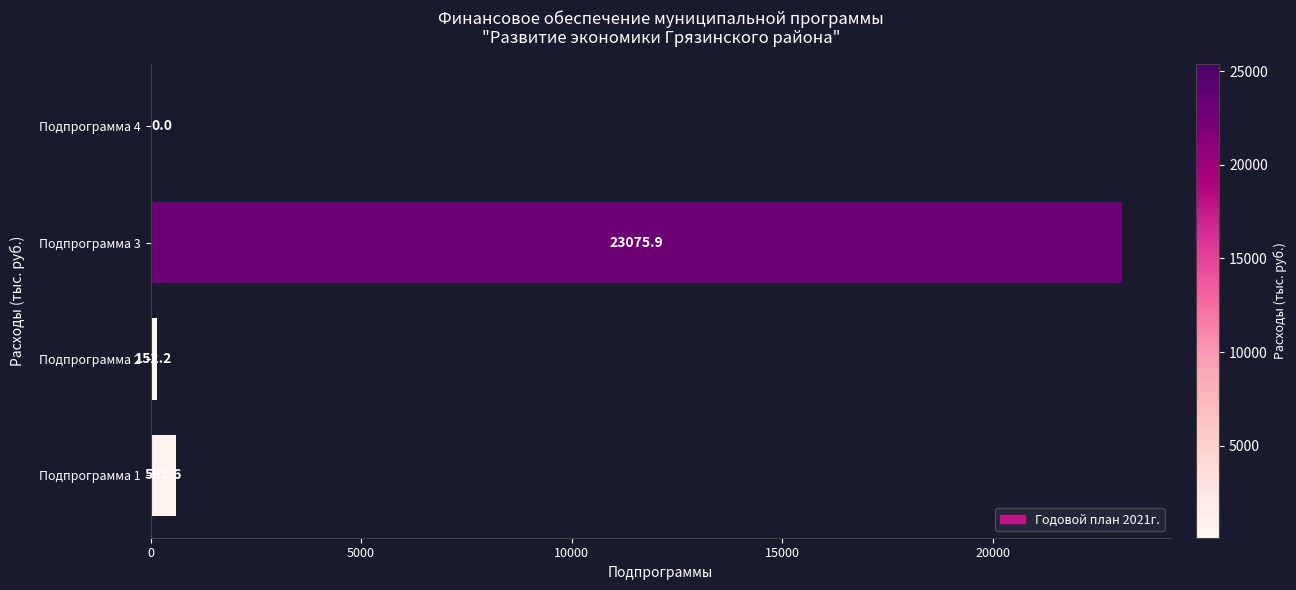

The value at Подпрограмма 4 is 0.0. True or false?

True